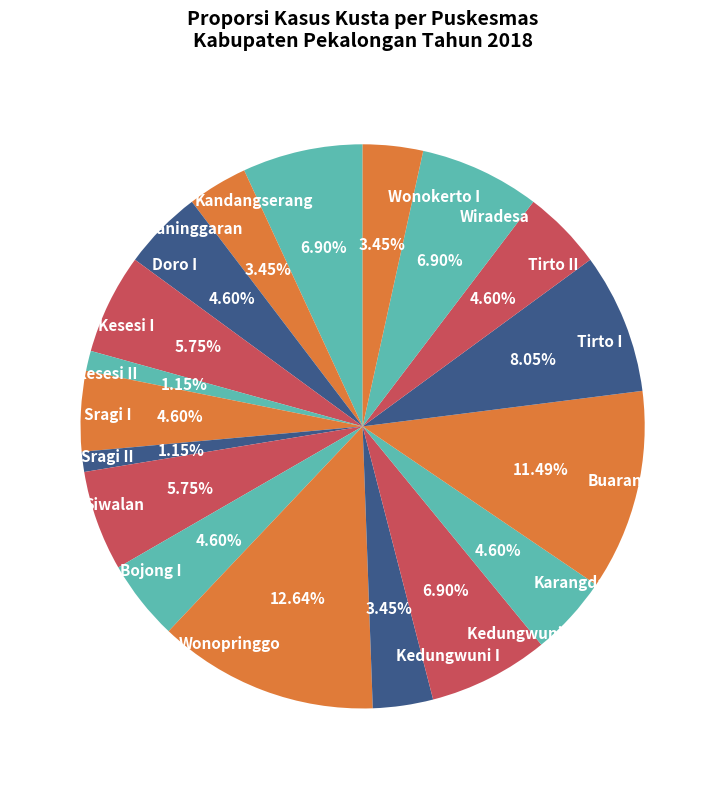

What is the ratio of the value at Siwalan to the value at Paninggaran?

1.7